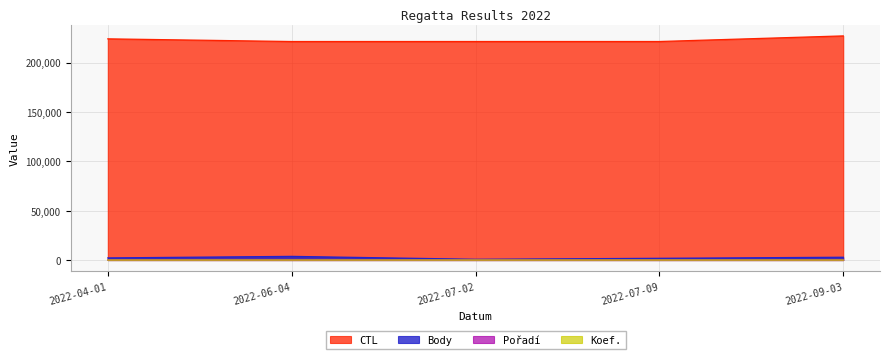

How many lines are shown in the chart?

4